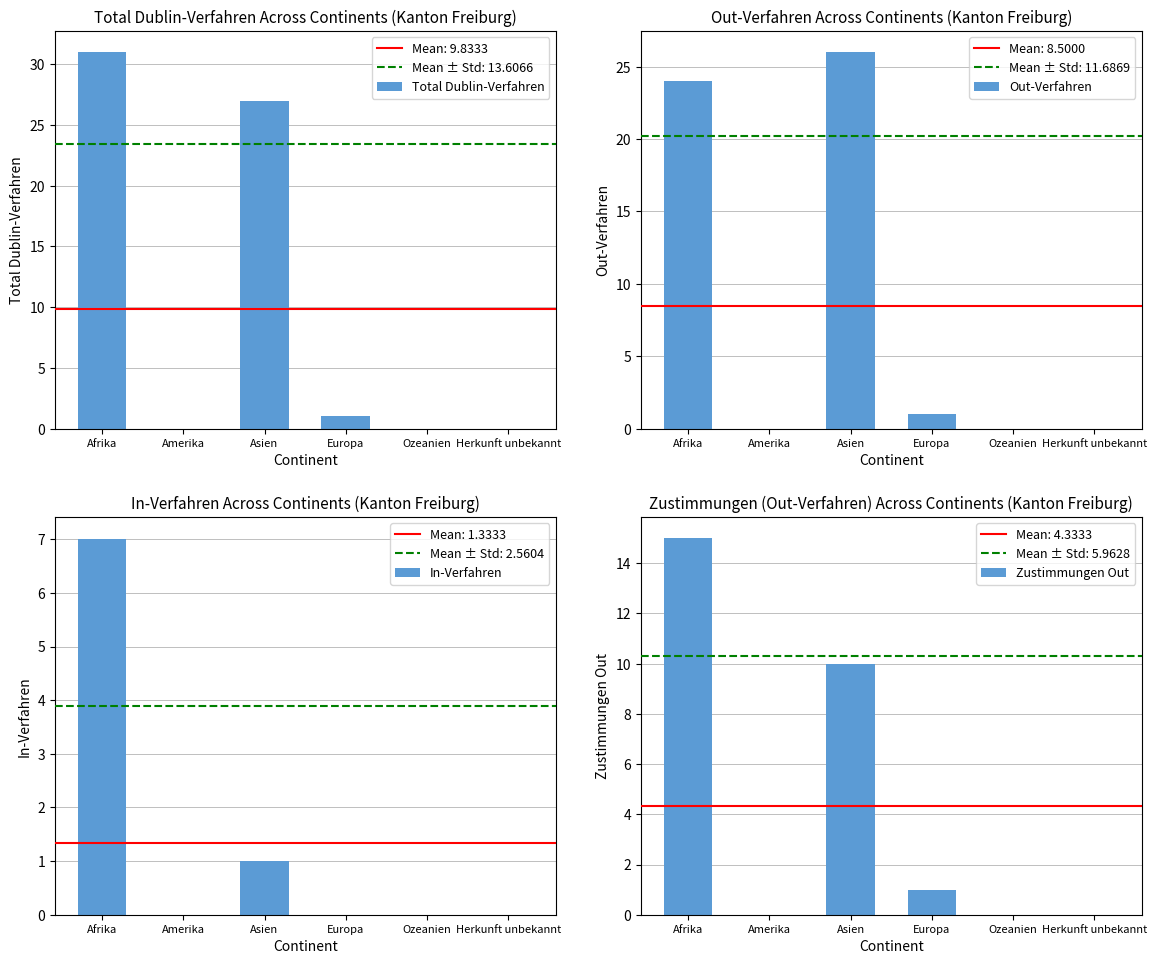

What position from the right is Afrika?

6